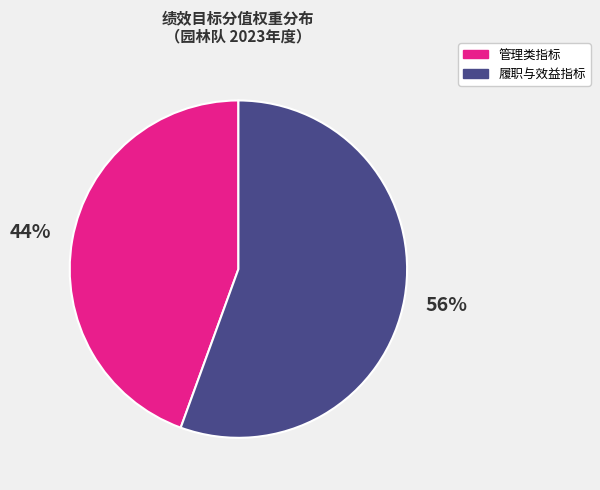

How many segments does this pie chart have?

2